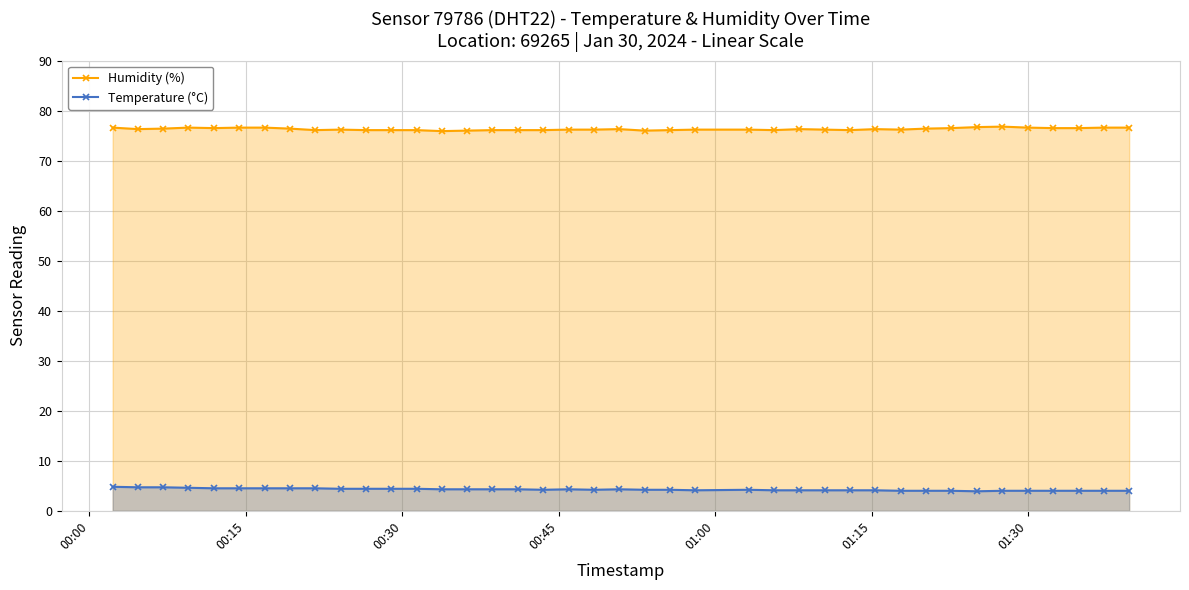

At how many categories does at least one series exceed 70?

40